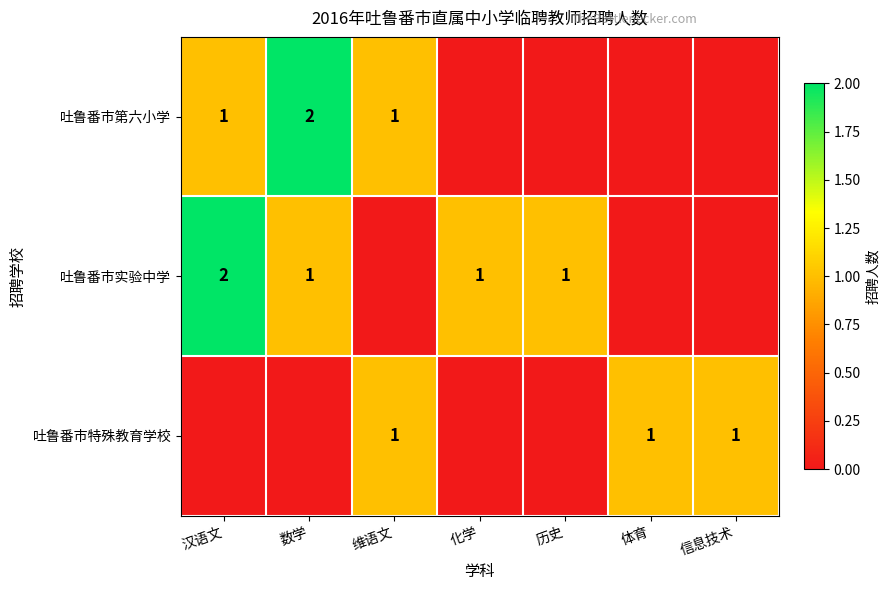

The value of 吐鲁番市第六小学 at 汉语文 is 1. True or false?

True